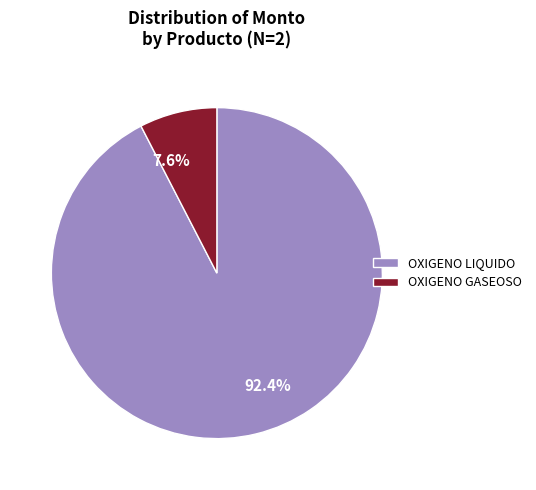

What is the ratio of the value at OXIGENO GASEOSO to the value at OXIGENO LIQUIDO?

0.1